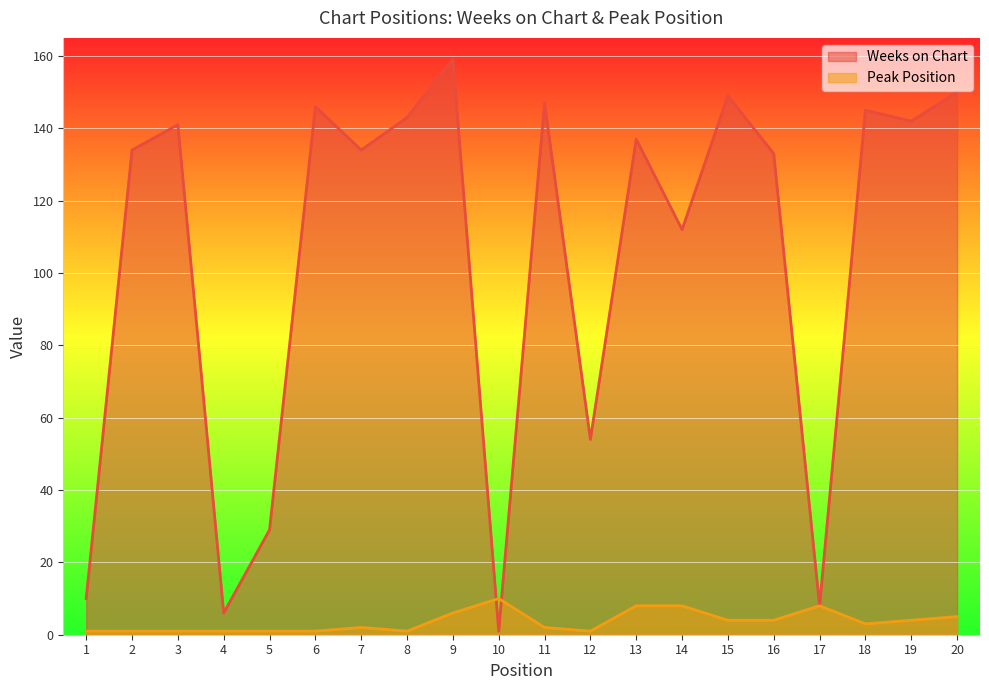

What is the difference between the highest and lowest values at 19?

138